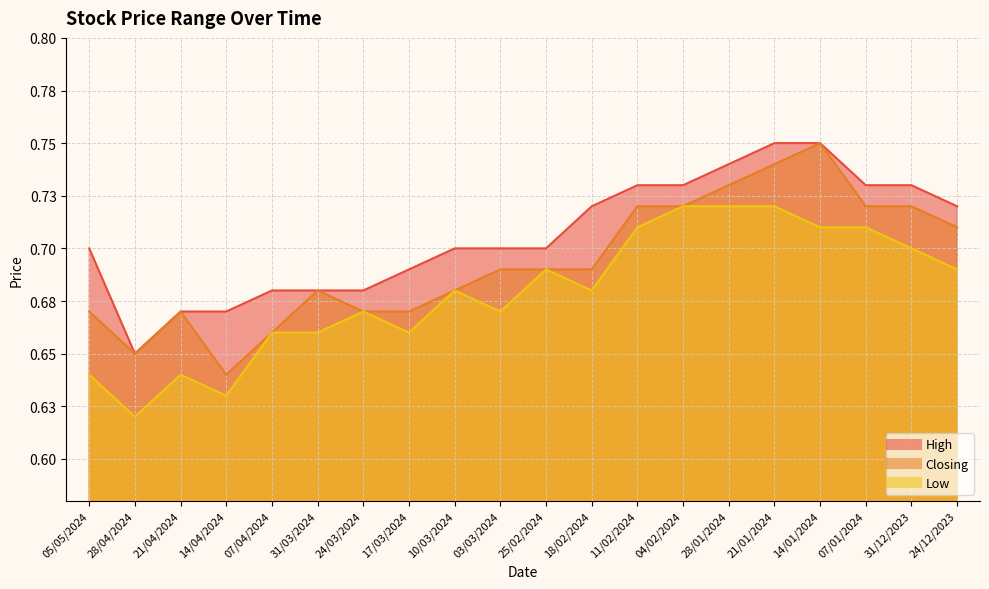

Where is the first local maximum for Closing?

21/04/2024